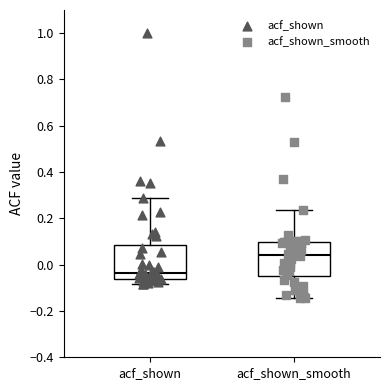

Where does the median line of the box for acf_shown_smooth sit on the y-axis? The values are not printed on the chart, so give them approximately, as read against the axis.

0.04